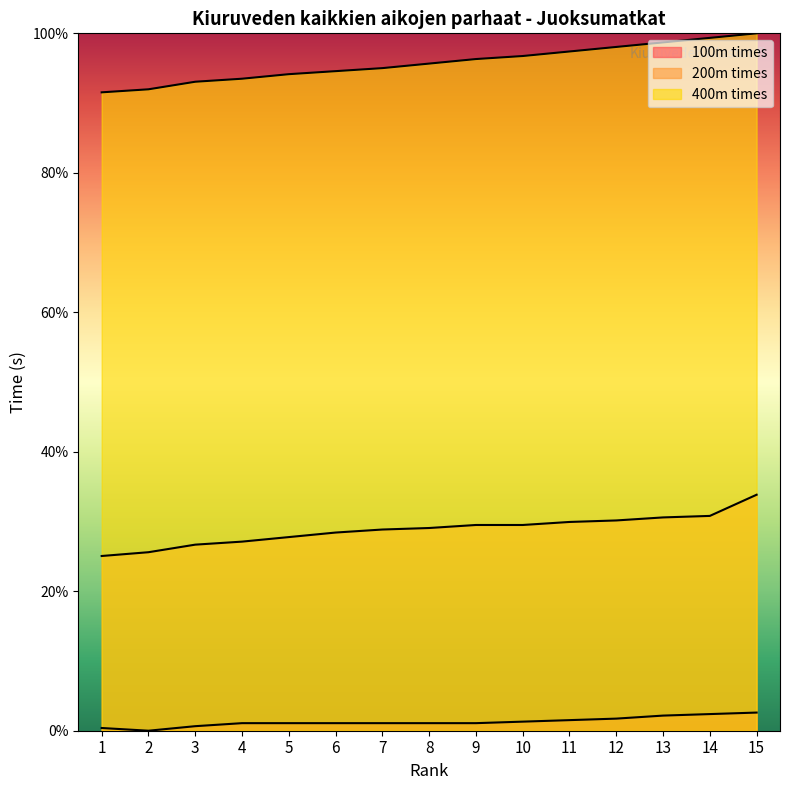

Which category has the highest value in the 100m times series?

15